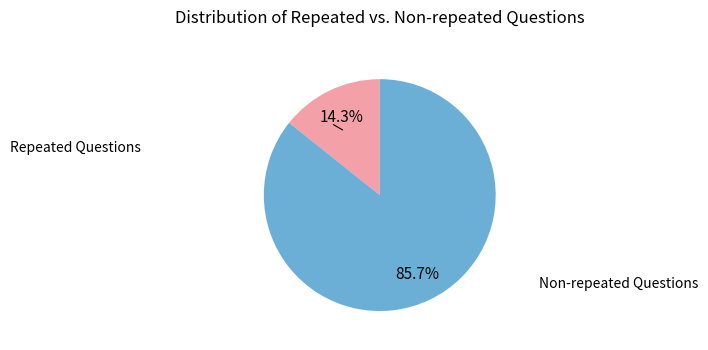

To the nearest percent, what is the difference between the largest and smallest slice percentages?

71%